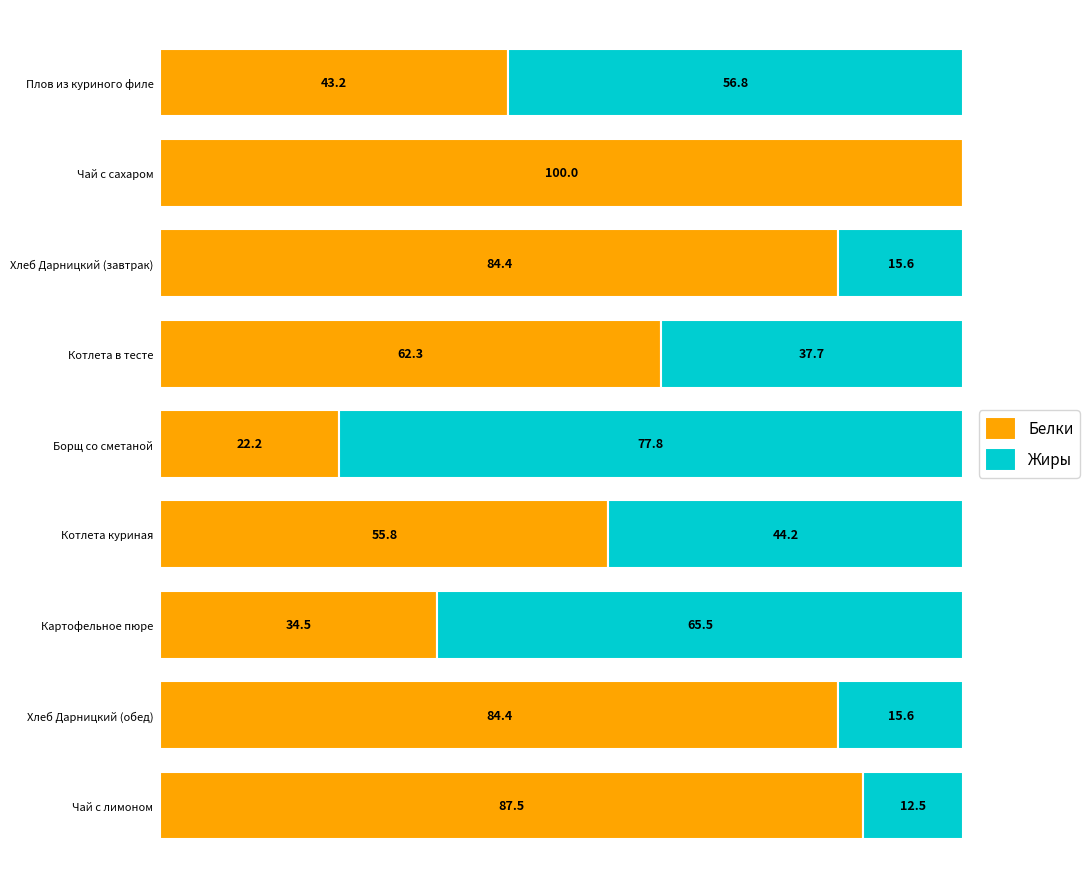

Where is Белки nearest to the value 61?

Котлета в тесте